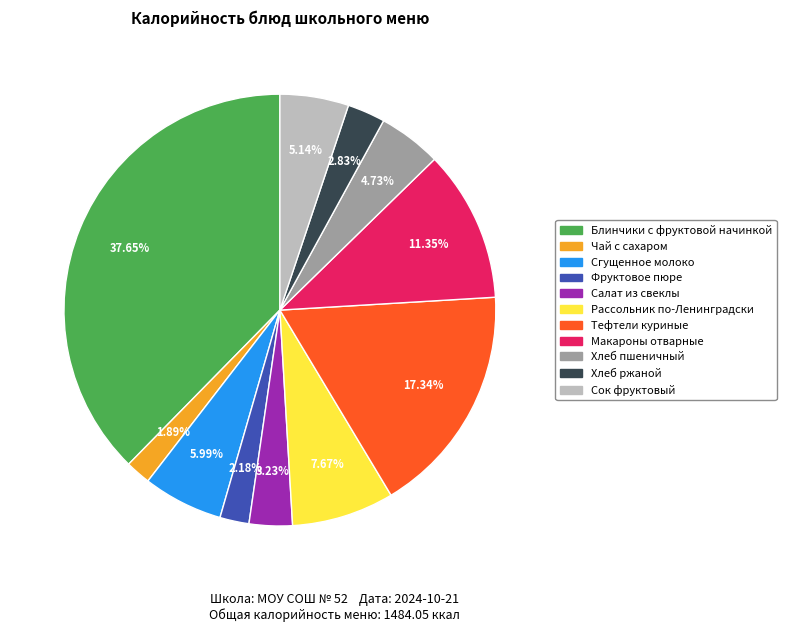

Approximately how many times larger is the value at Сгущенное молоко compared to Хлеб ржаной?

2.1